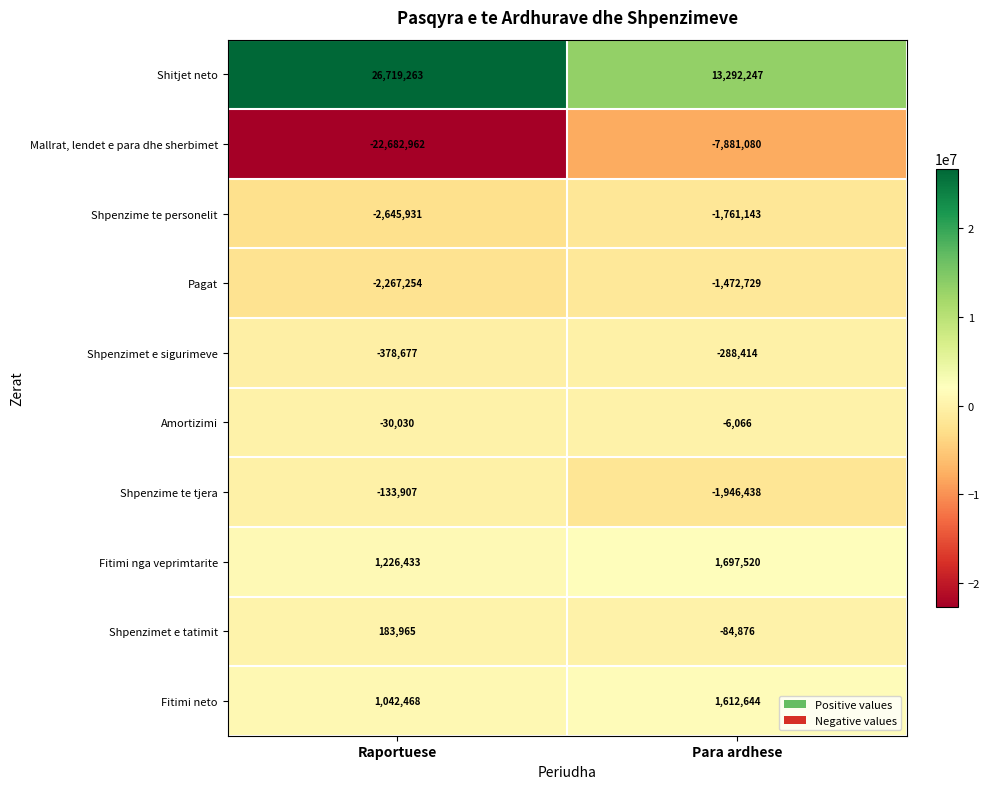

Between Raportuese and Para ardhese, which series saw the biggest shift?

Mallrat, lendet e para dhe sherbimet